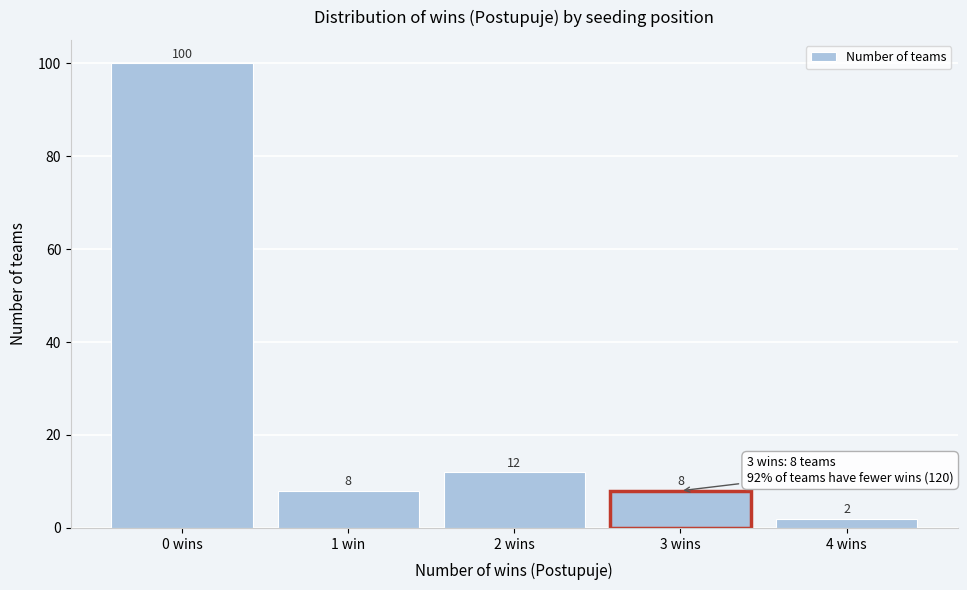

Reading left to right, extract all data points from this chart.

0 wins=100	1 win=8	2 wins=12	3 wins=8	4 wins=2